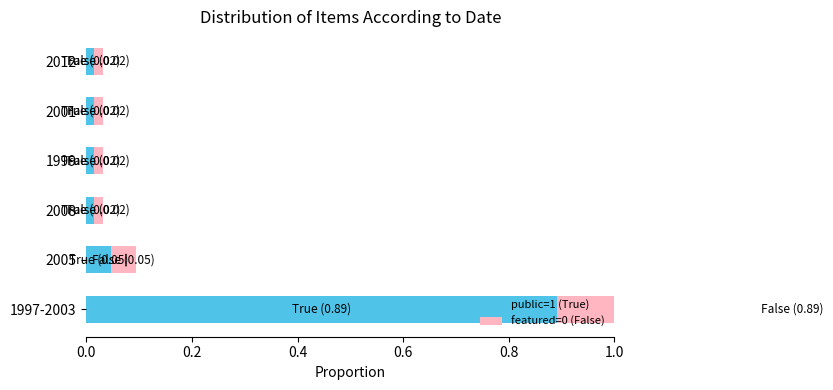

What is the difference between the maximum and minimum values in the featured=0 (False) series?

0.9